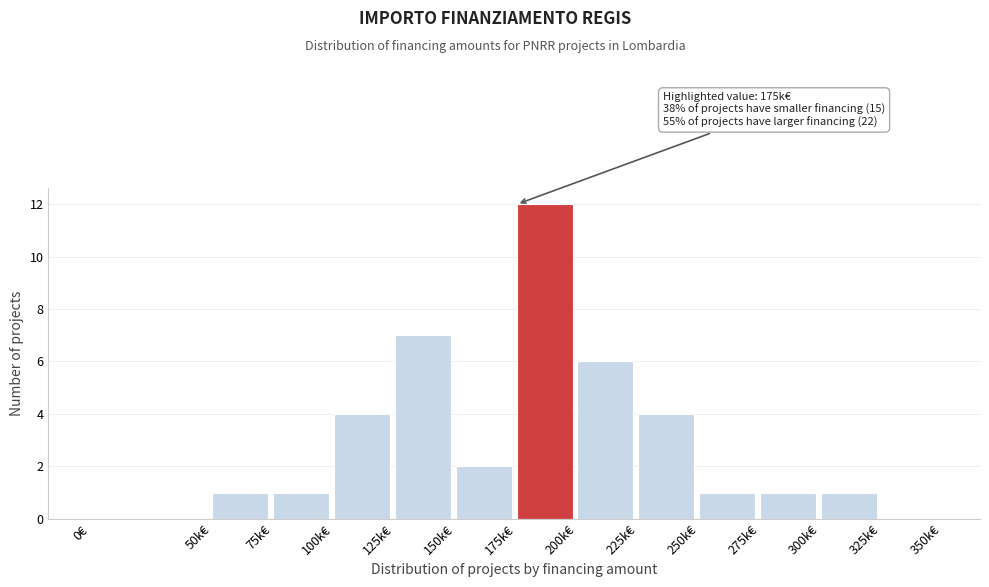

Reading right to left, extract all data points from this chart.

325k€=0	300k€=1	275k€=1	250k€=1	225k€=4	200k€=6	175k€=12	150k€=2	125k€=7	100k€=4	75k€=1	50k€=1	0€=0